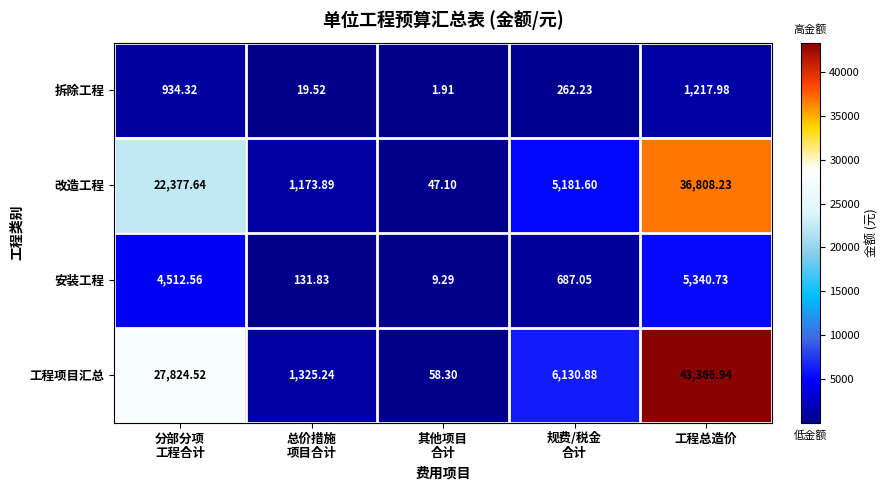

List the series in order of their peak value, lowest first.

拆除工程, 安装工程, 改造工程, 工程项目汇总